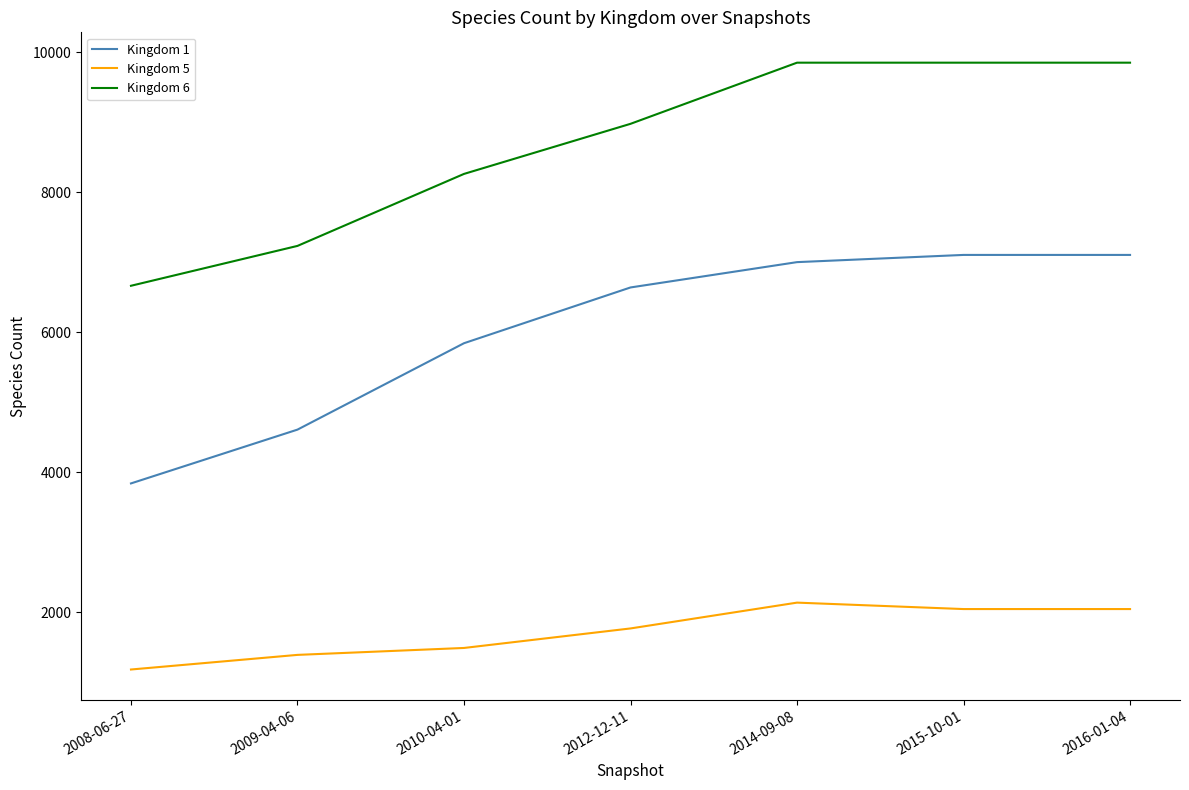

At which label is Kingdom 1 closest to 5472?

2010-04-01